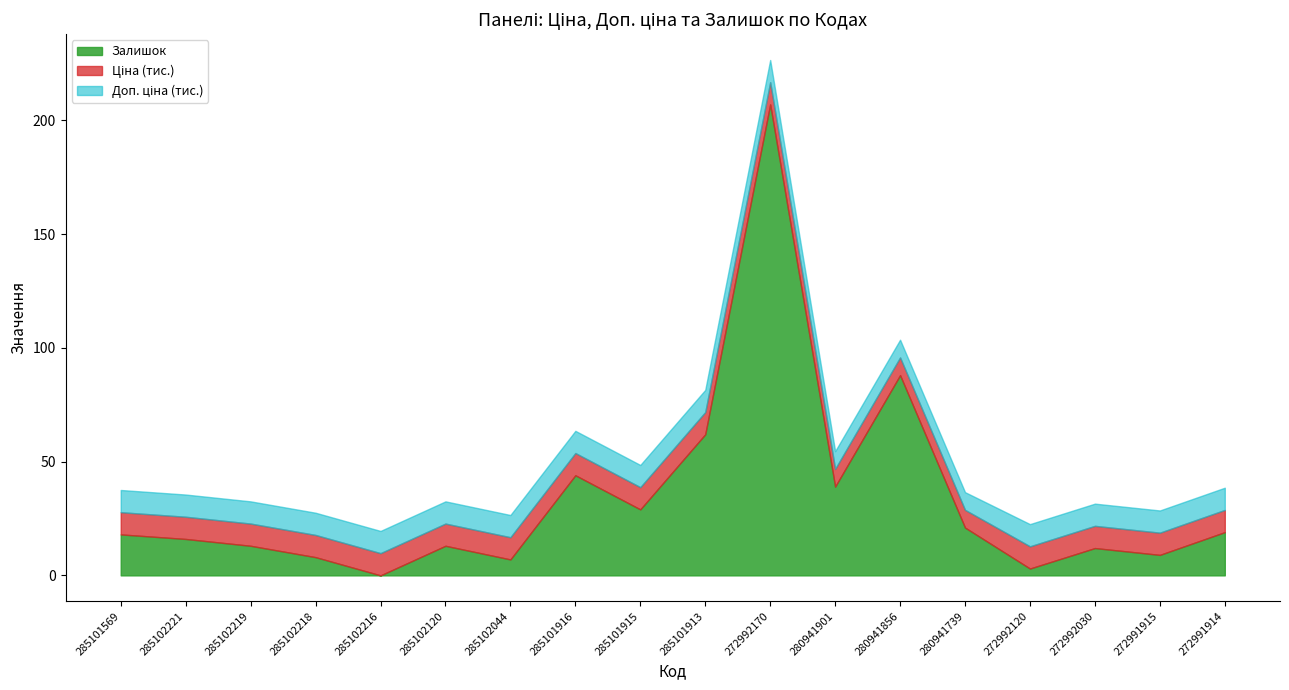

How many lines are shown in the chart?

3